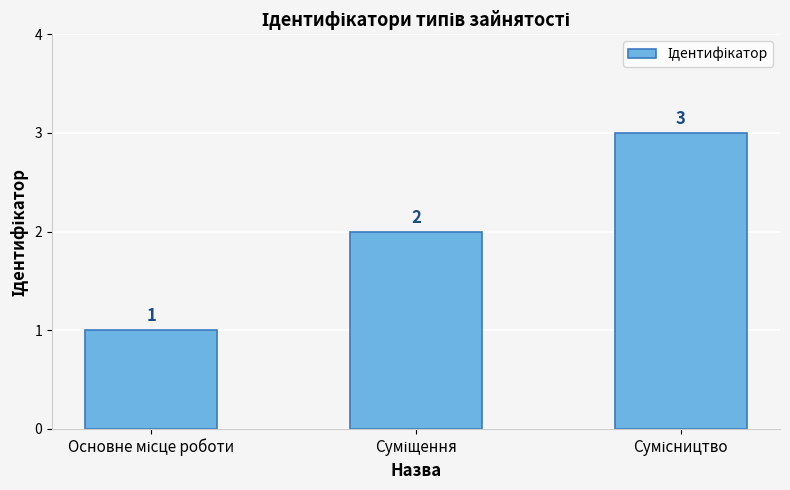

What is the average value?

2